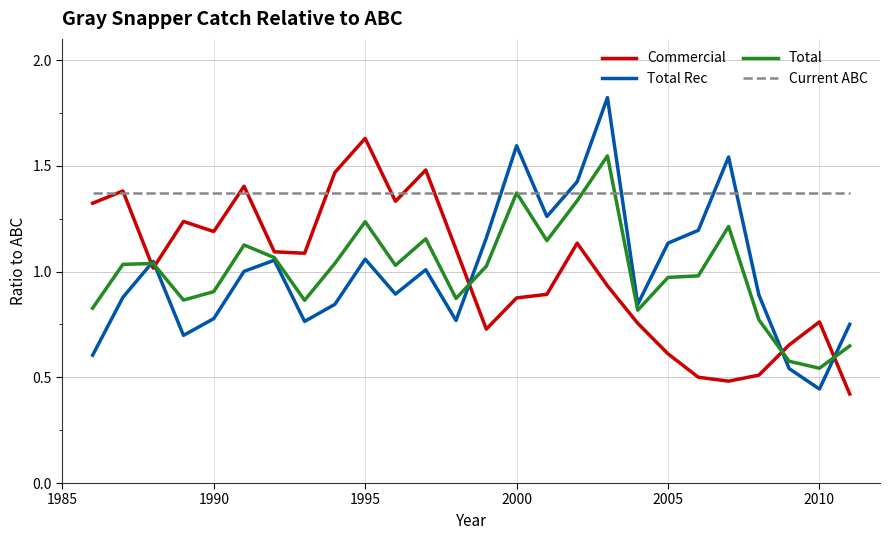

Which series has the largest range (max minus min)?

Total Rec